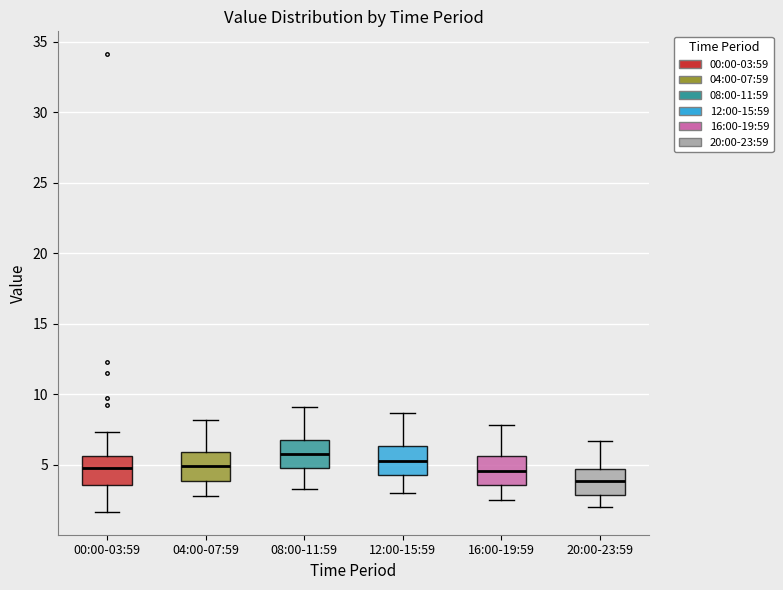

Reading left to right, transcribe this box plot: for each box, give where its median line is, the range the box spans, and where its two whiskers end, as read against the y-axis. The values are not printed on the chart, so give them approximately, as read against the axis.

00:00-03:59: median 5.0, box 3.5 to 5.5, whiskers 1.5 to 7.5
04:00-07:59: median 5.0, box 4.0 to 6.0, whiskers 3.0 to 8.0
08:00-11:59: median 6.0, box 5.0 to 7.0, whiskers 3.5 to 9.0
12:00-15:59: median 5.5, box 4.5 to 6.5, whiskers 3.0 to 8.5
16:00-19:59: median 4.5, box 3.5 to 5.5, whiskers 2.5 to 8.0
20:00-23:59: median 4.0, box 3.0 to 4.5, whiskers 2.0 to 6.5